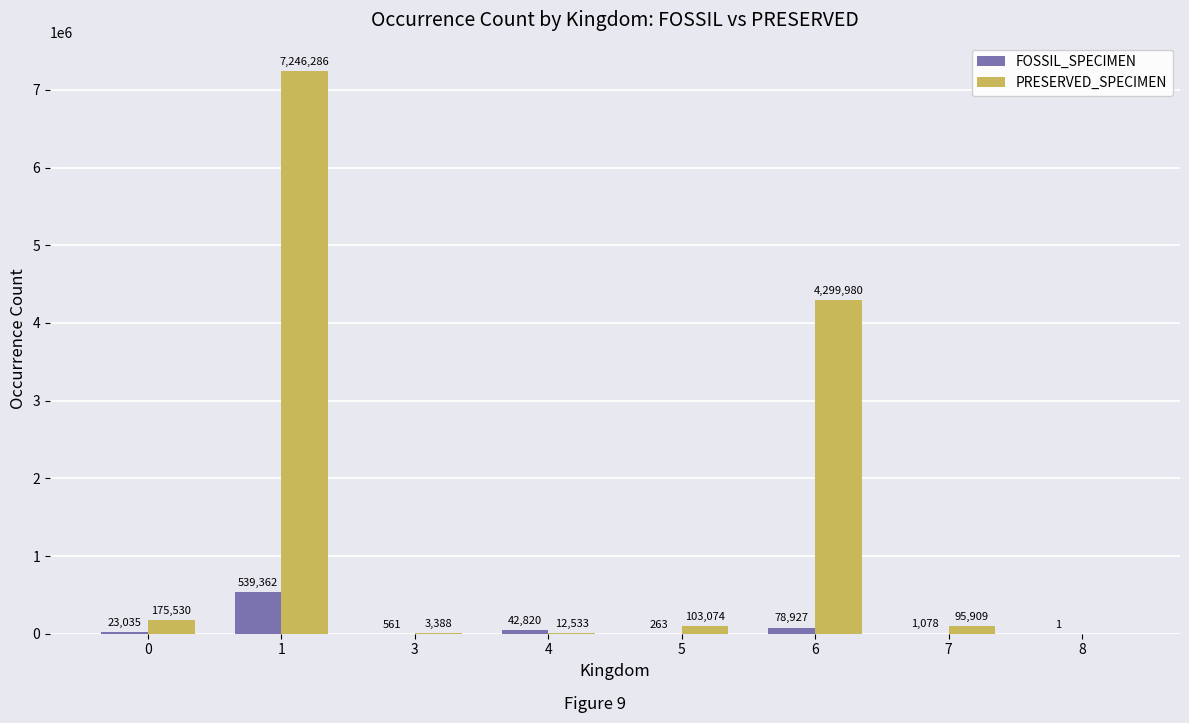

What is the sum of all FOSSIL_SPECIMEN values?

686047